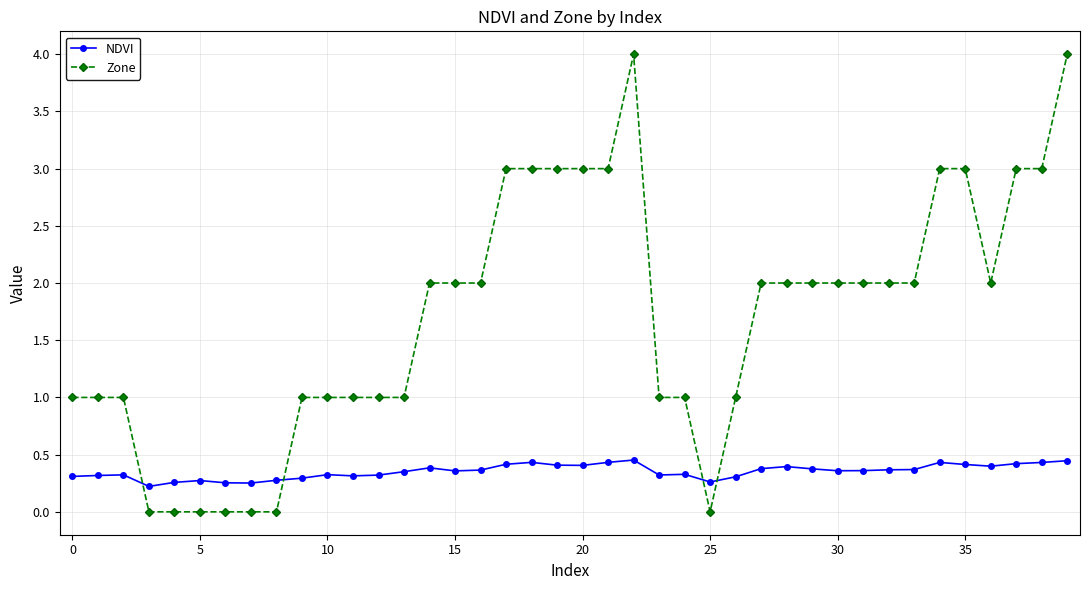

What is the value of the Zone point at the 40th from the left?

4.0